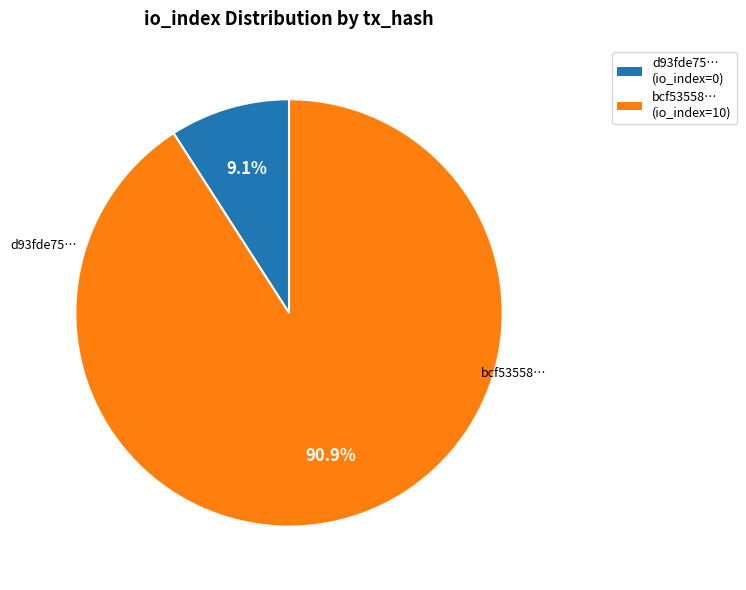

Rank the categories by value from lowest to highest.

d93fde75… (io_index=0), bcf53558… (io_index=10)